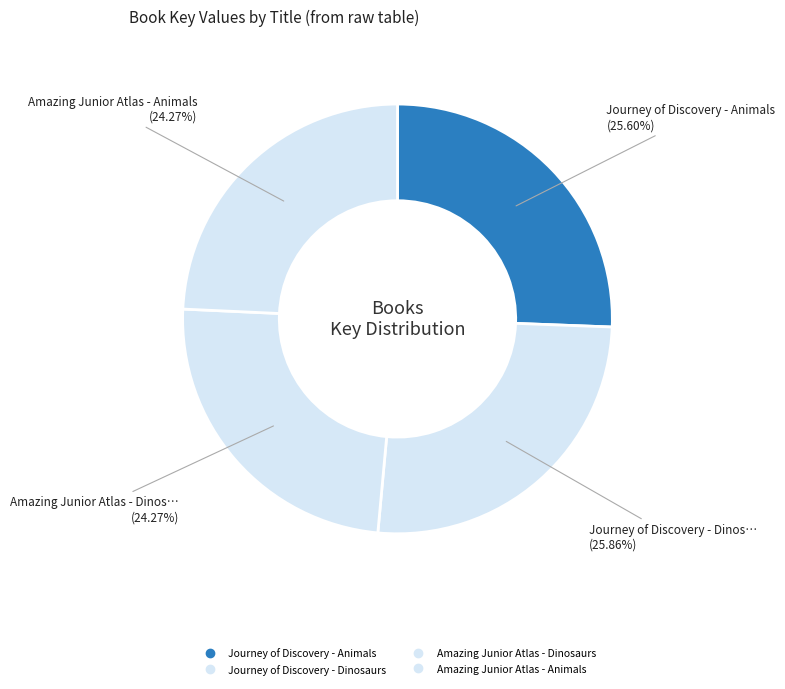

Is it true that Journey of Discovery - Dinosaurs is 26% of the pie?

True